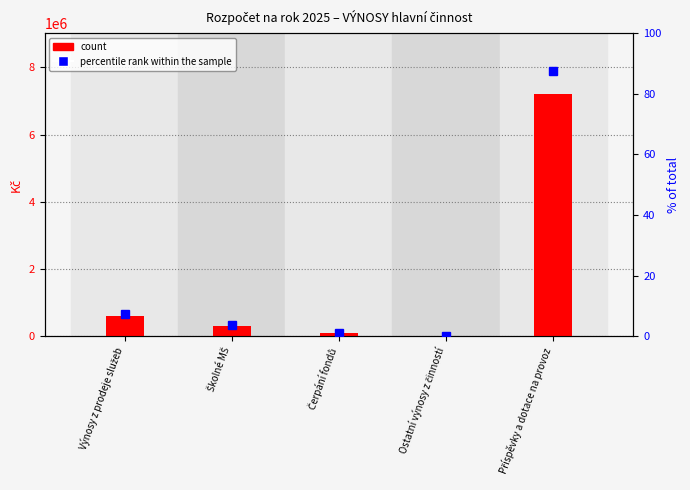

Rank the series at Ostatní výnosy z činností from lowest to highest value.

count, percentile rank within the sample